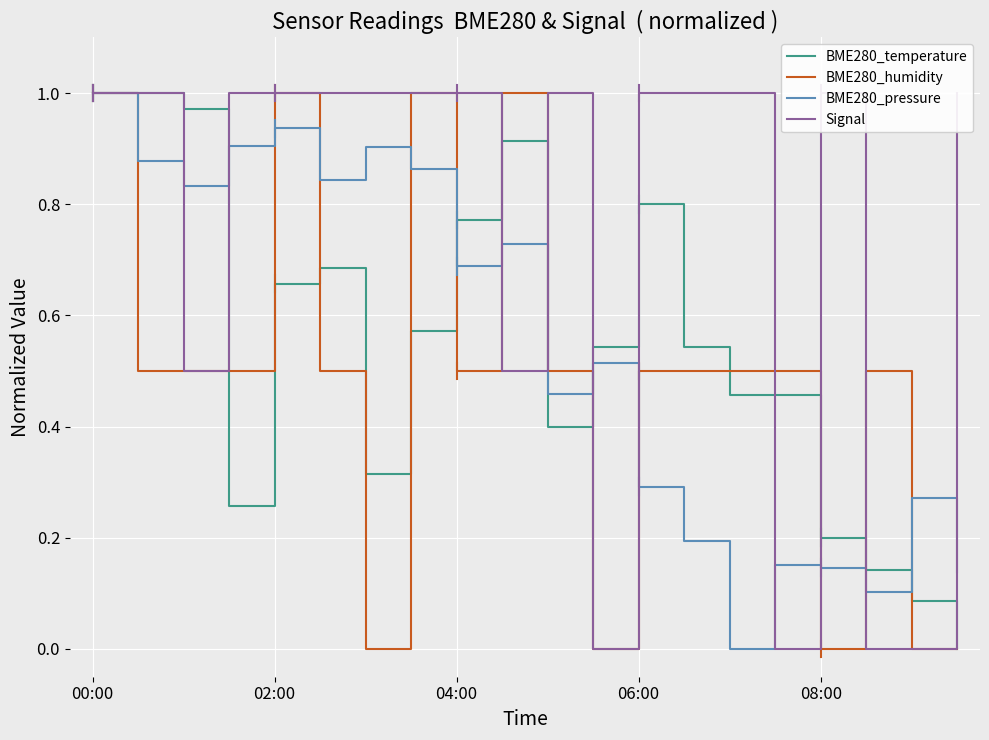

Which series ends up on top after the final intersection of BME280_humidity and Signal?

BME280_humidity